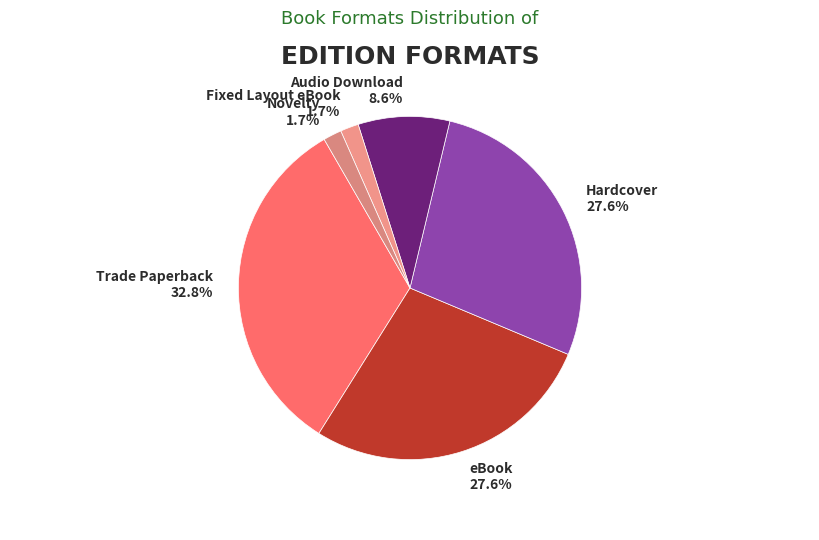

To the nearest percent, what is the difference between the eBook and Trade Paperback slice percentages?

5%